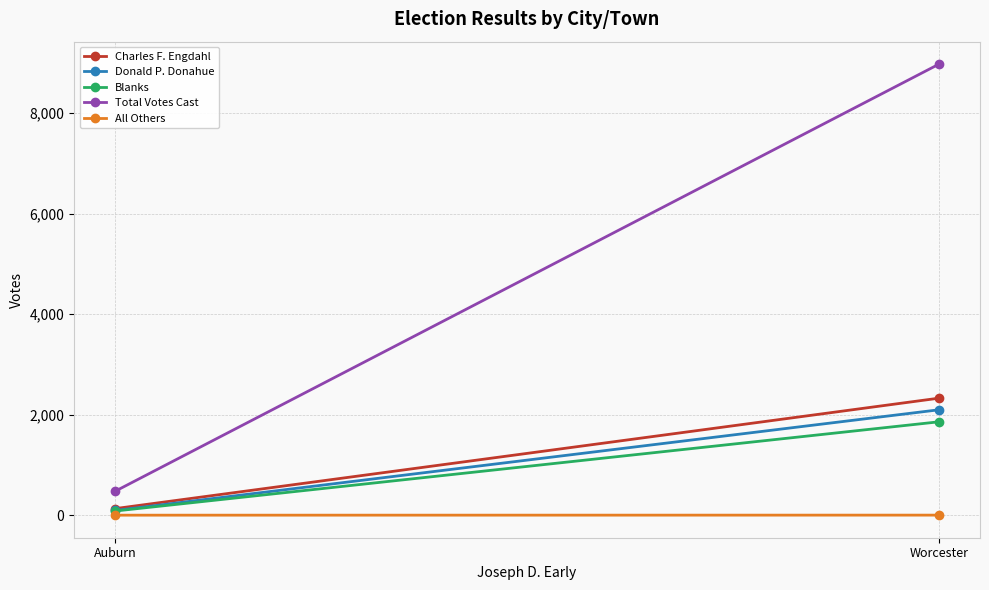

Is the value of Blanks at Auburn greater than the value of Donald P. Donahue at Auburn?

No